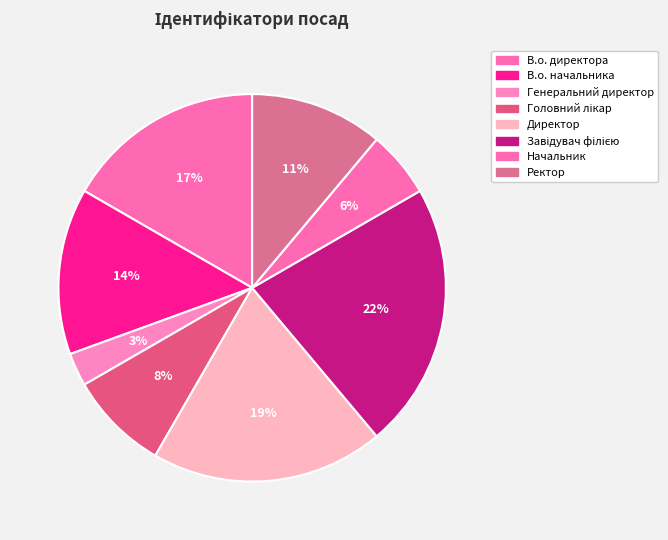

True or false: Начальник accounts for 1% of the total.

False